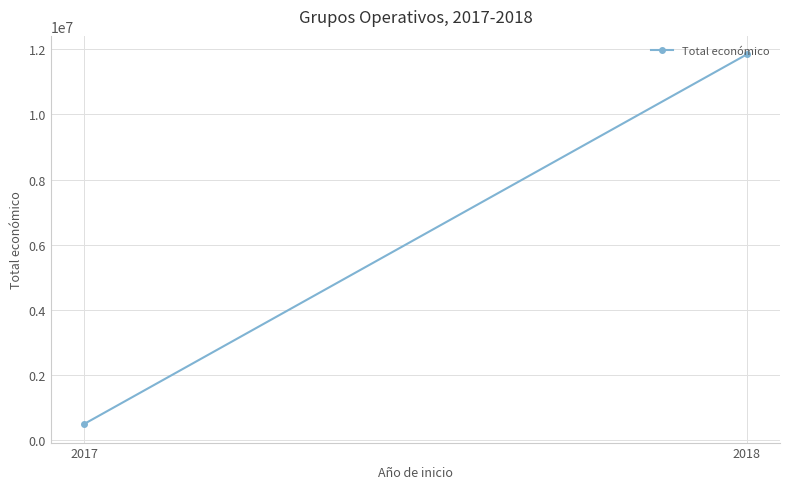

Reading right to left, transcribe all the data shown in this chart.

2018=11843103	2017=494256